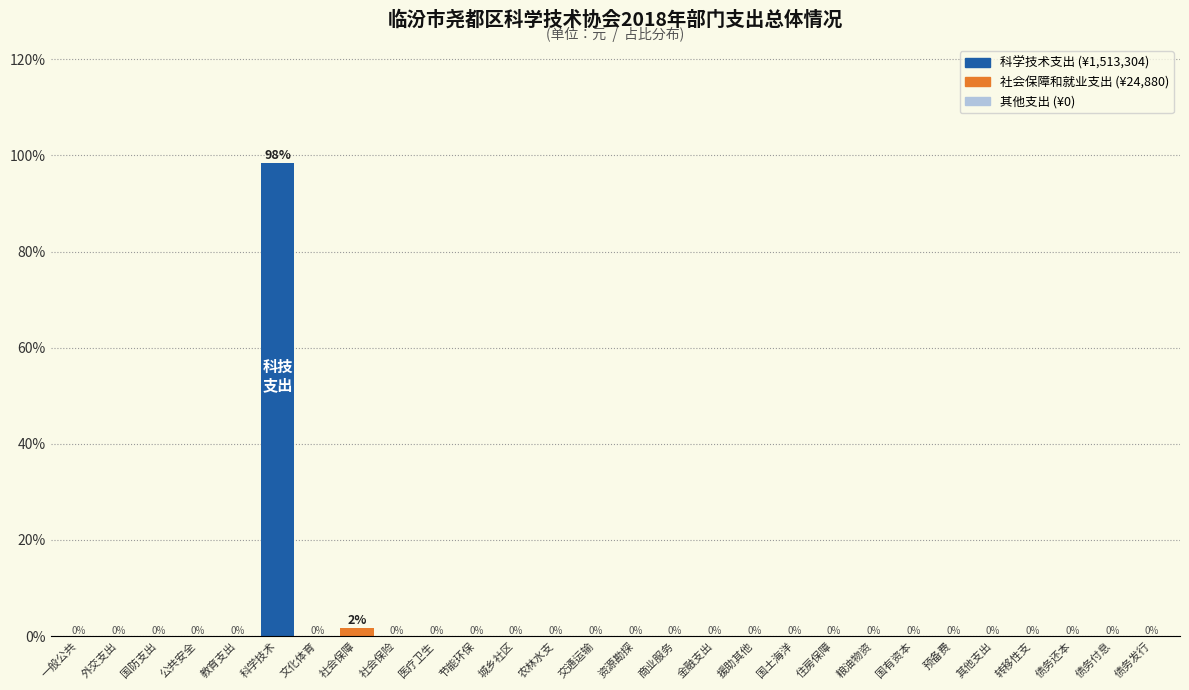

What is the greatest value displayed?

98.4